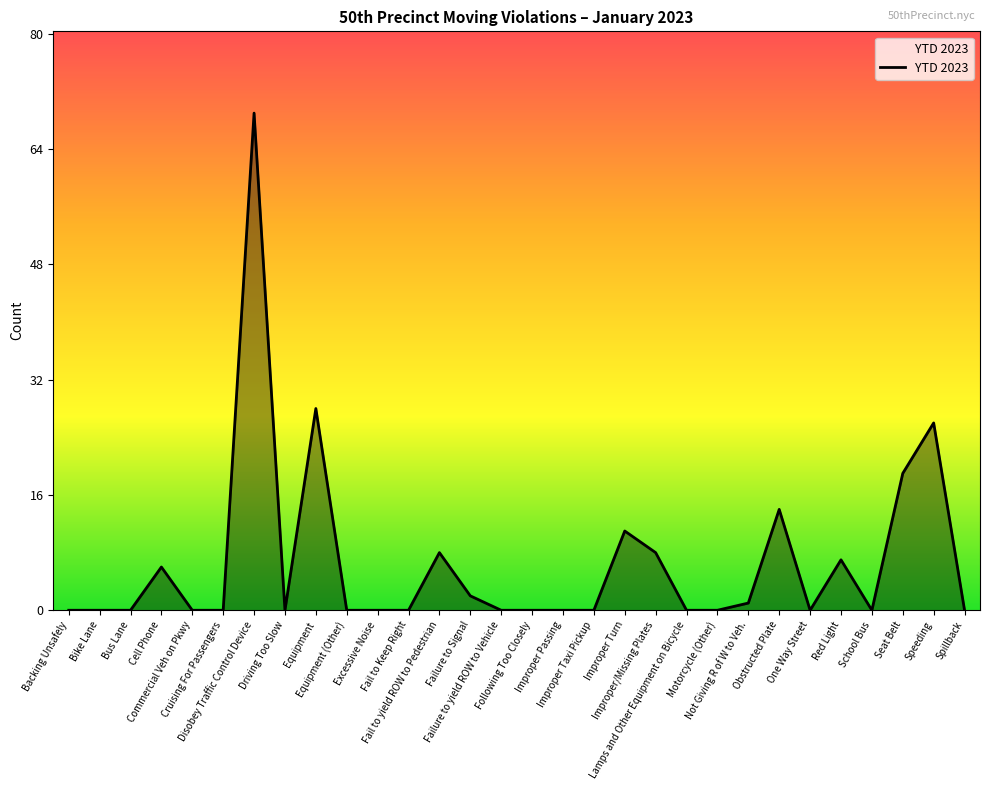

What is the greatest value displayed?

69